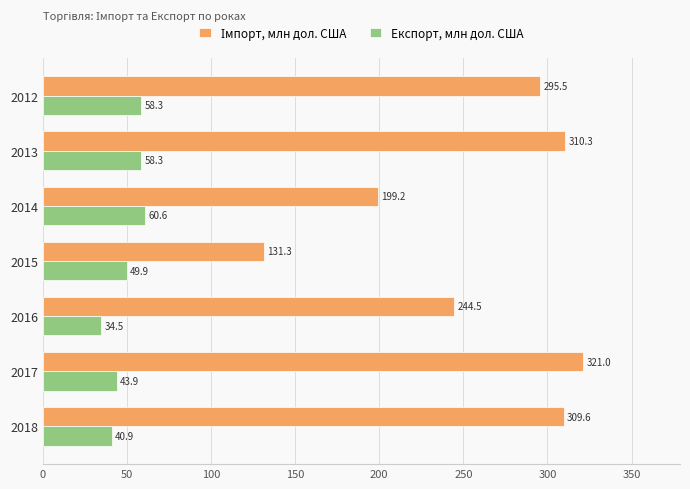

Count the number of categories in the chart.

7